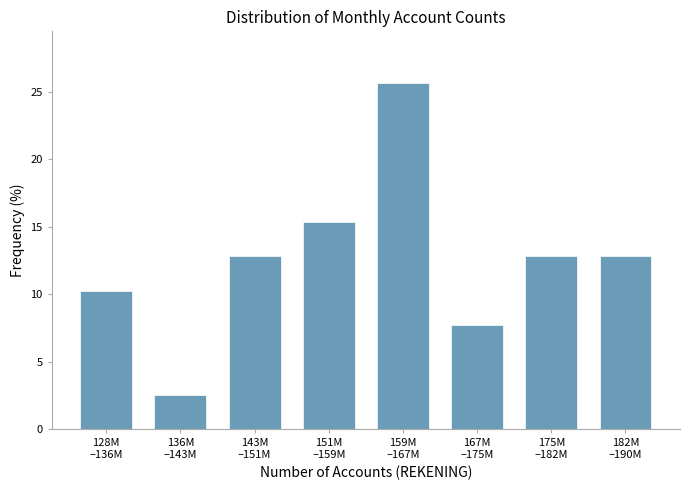

Reading left to right, what are all the values shown in this chart?

10.3	2.6	12.8	15.4	25.6	7.7	12.8	12.8